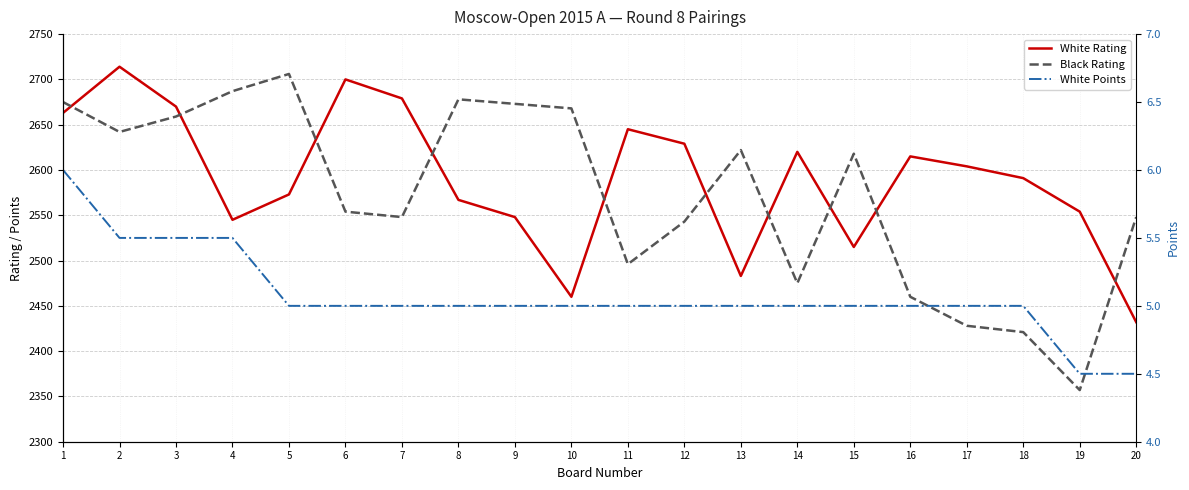

What is the value of the White Points point at the 18th from the left?

5.0